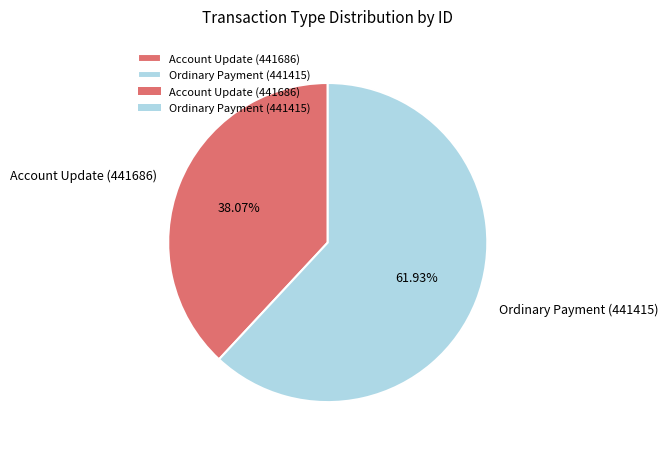

How many slices are in this pie chart?

2